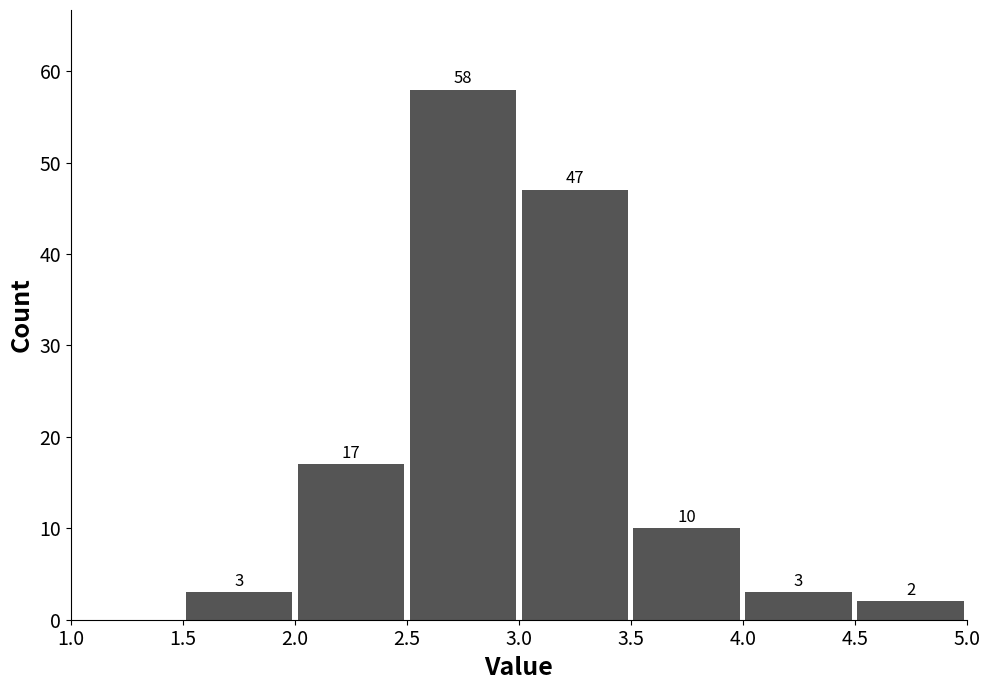

Which range on the x-axis has the tallest bar?

2.5 to 3.0